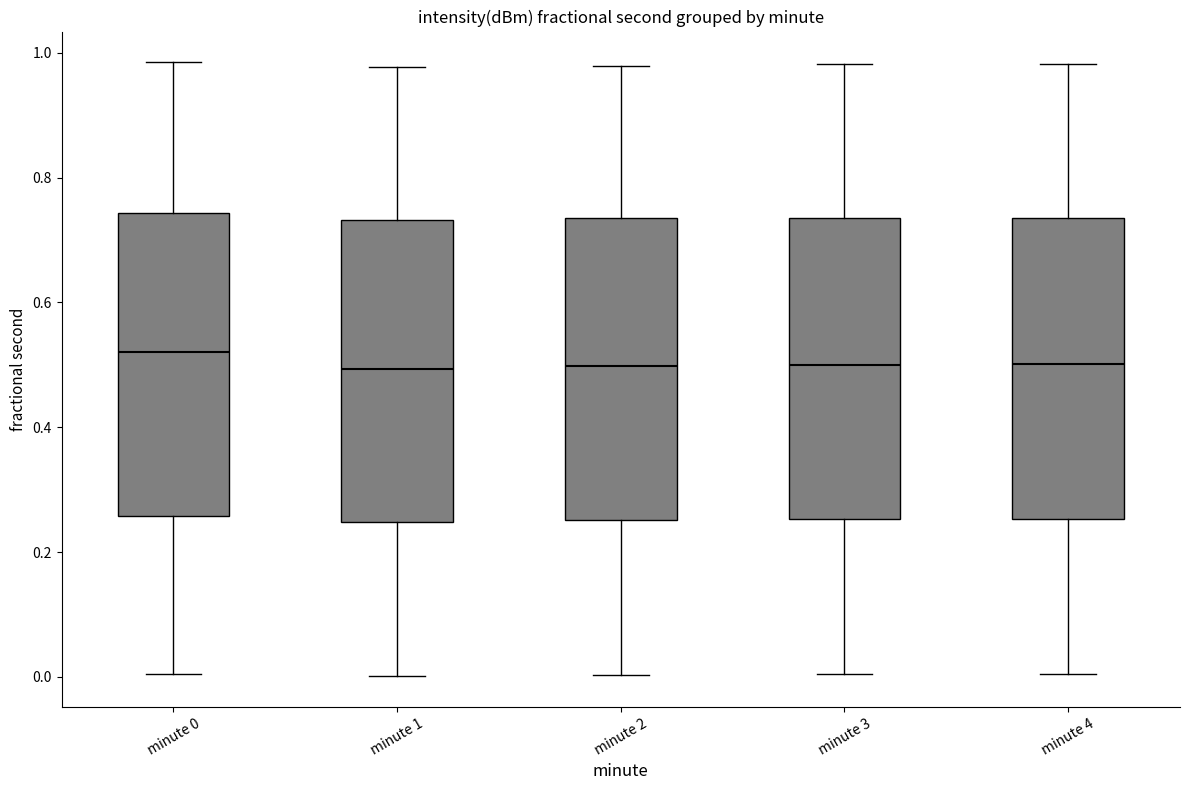

Reading left to right, read every box against the y-axis: the position of its median line, the range the box covers, and the ends of its whiskers. The values are not printed on the chart, so give them approximately, as read against the axis.

minute 0: median 0.52, box 0.26 to 0.74, whiskers 0.00 to 0.98
minute 1: median 0.50, box 0.24 to 0.74, whiskers 0.00 to 0.98
minute 2: median 0.50, box 0.26 to 0.74, whiskers 0.00 to 0.98
minute 3: median 0.50, box 0.26 to 0.74, whiskers 0.00 to 0.98
minute 4: median 0.50, box 0.26 to 0.74, whiskers 0.00 to 0.98